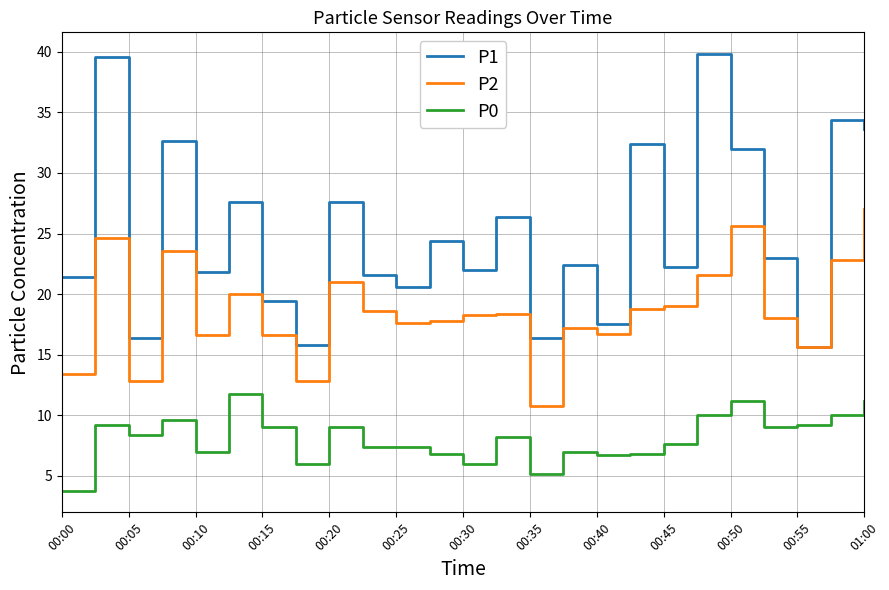

True or false: P0 and P1 cross at least once.

False